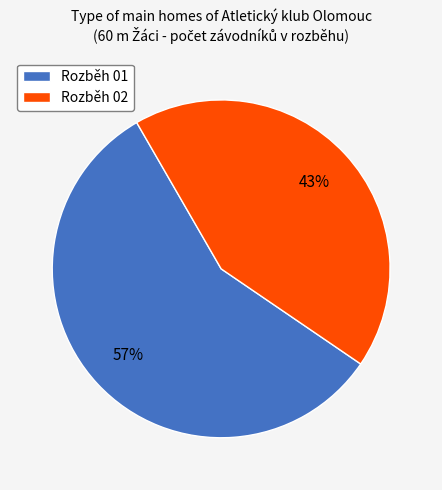

Does any single category account for the majority?

Yes